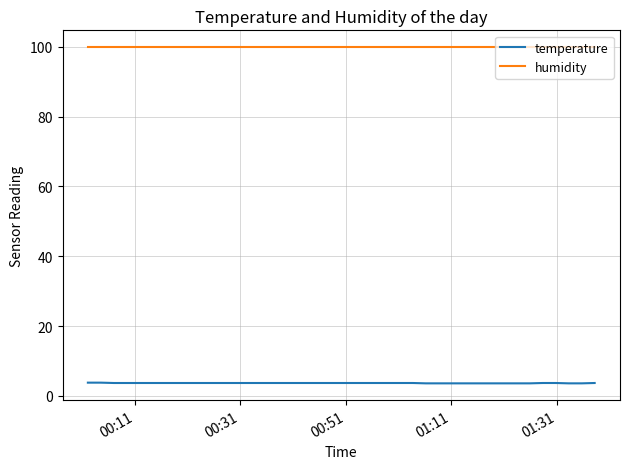

Count the number of data series in this chart.

2